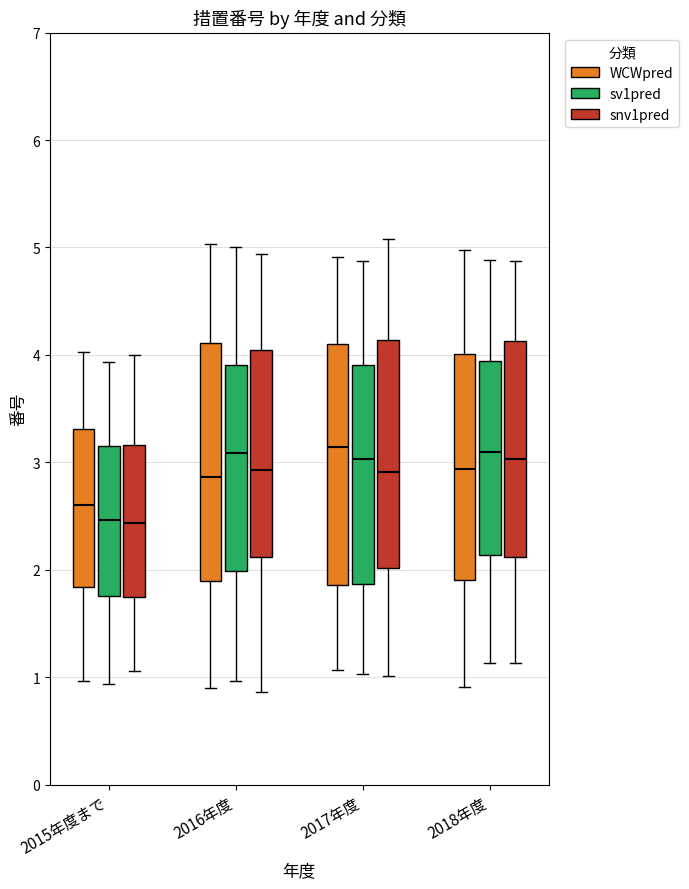

Reading left to right, transcribe this box plot: for each box, give where its median line is, the range the box spans, and where its two whiskers end, as read against the y-axis. The values are not printed on the chart, so give them approximately, as read against the axis.

2015年度まで (WCWpred): median 2.6, box 1.8 to 3.3, whiskers 1.0 to 4.0
2015年度まで (sv1pred): median 2.5, box 1.8 to 3.2, whiskers 0.9 to 3.9
2015年度まで (snv1pred): median 2.4, box 1.8 to 3.2, whiskers 1.1 to 4.0
2016年度 (WCWpred): median 2.9, box 1.9 to 4.1, whiskers 0.9 to 5.0
2016年度 (sv1pred): median 3.1, box 2.0 to 3.9, whiskers 1.0 to 5.0
2016年度 (snv1pred): median 2.9, box 2.1 to 4.0, whiskers 0.9 to 4.9
2017年度 (WCWpred): median 3.1, box 1.9 to 4.1, whiskers 1.1 to 4.9
2017年度 (sv1pred): median 3.0, box 1.9 to 3.9, whiskers 1.0 to 4.9
2017年度 (snv1pred): median 2.9, box 2.0 to 4.1, whiskers 1.0 to 5.1
2018年度 (WCWpred): median 2.9, box 1.9 to 4.0, whiskers 0.9 to 5.0
2018年度 (sv1pred): median 3.1, box 2.1 to 3.9, whiskers 1.1 to 4.9
2018年度 (snv1pred): median 3.0, box 2.1 to 4.1, whiskers 1.1 to 4.9